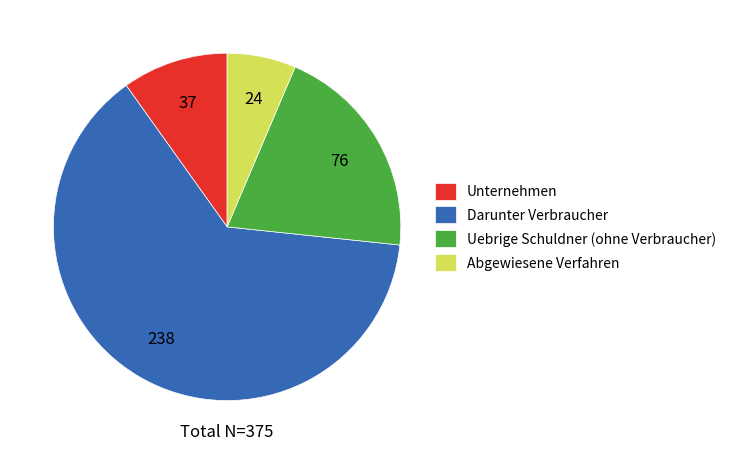

Between Darunter Verbraucher and Abgewiesene Verfahren, which is larger?

Darunter Verbraucher